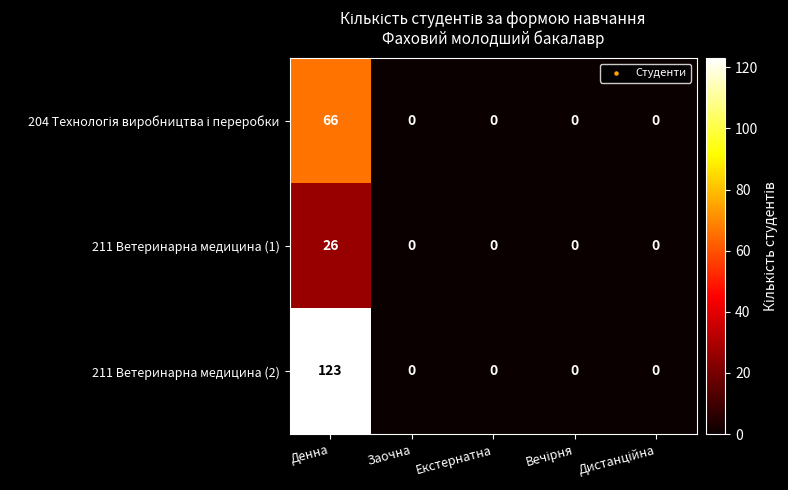

What is the maximum value shown in the chart?

123